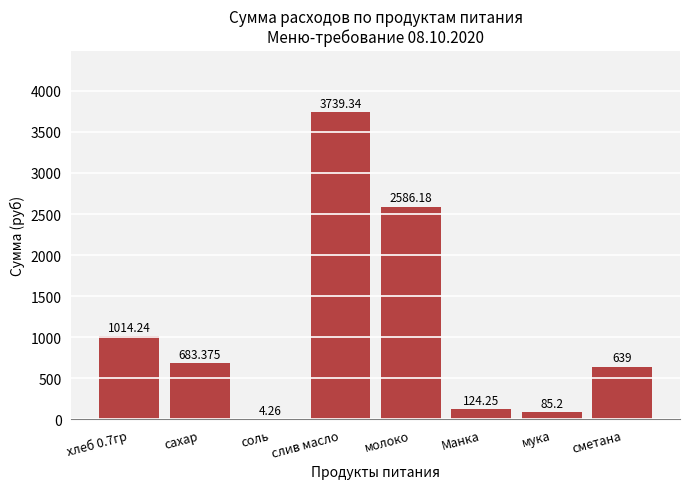

At which label is the value closest to 1871?

молоко